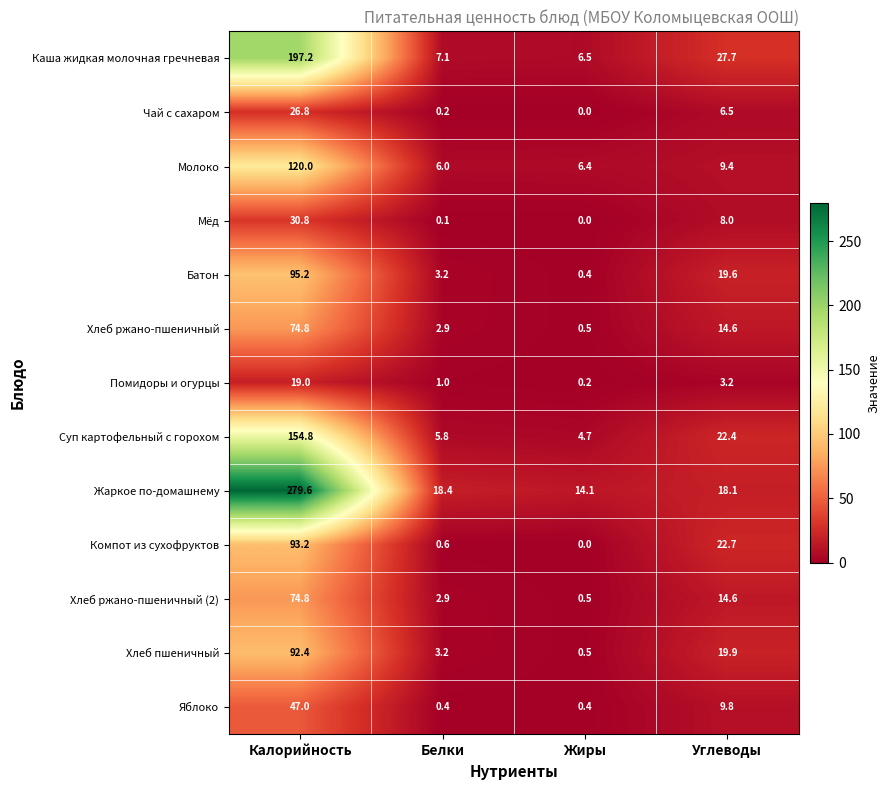

List the labels in order of Суп картофельный с горохом value, smallest first.

Жиры, Белки, Углеводы, Калорийность